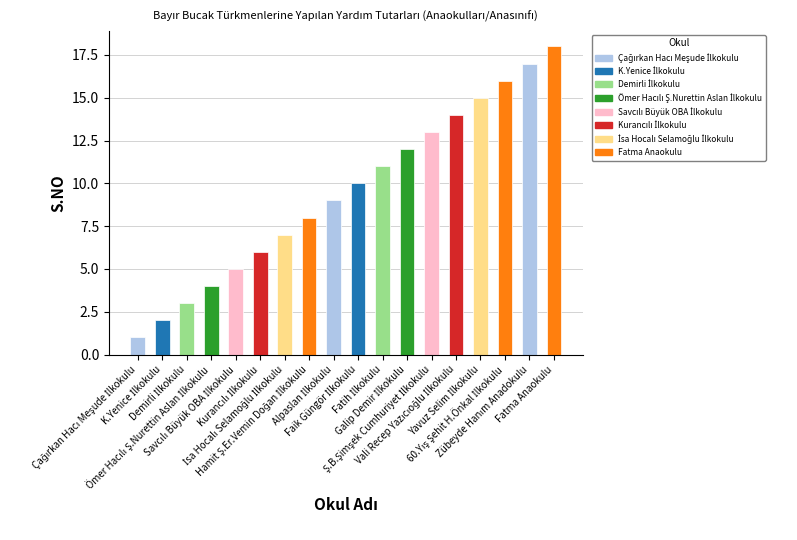

Where does the data first go above 10?

Fatih İlkokulu